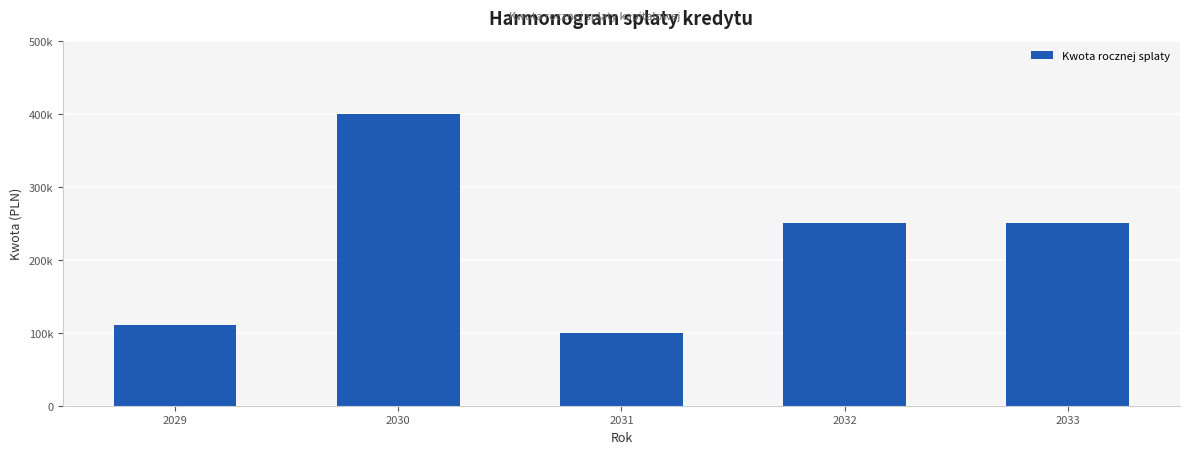

Where does the data first go above 250000?

2030